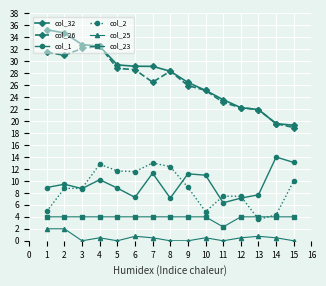

The value of col_1 at 9 is 11.2. True or false?

True